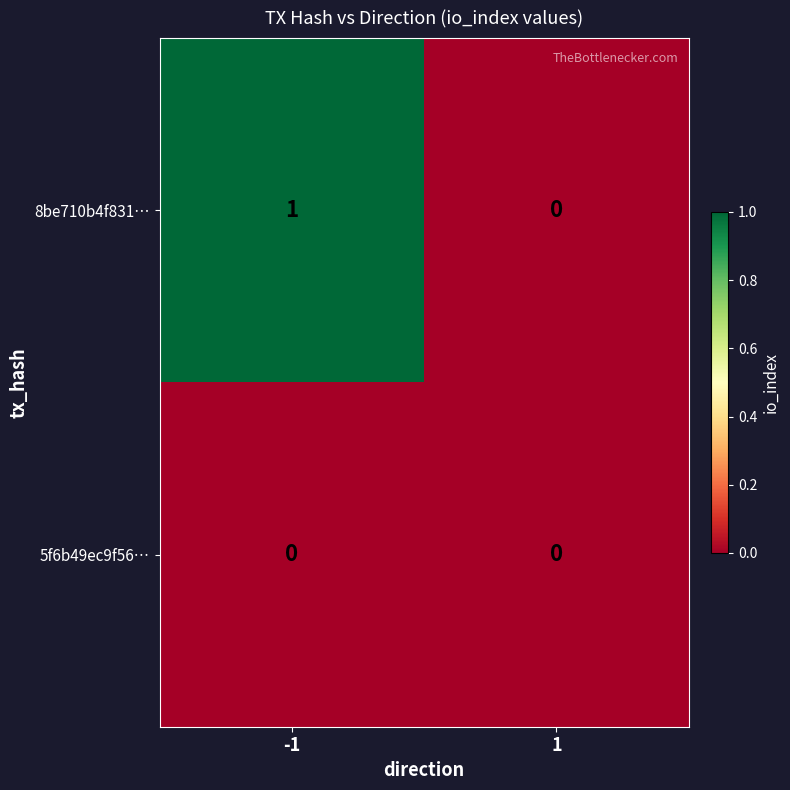

Reading left to right, extract all data points from this chart.

8be710b4f831…: 1	0
5f6b49ec9f56…: 0	0